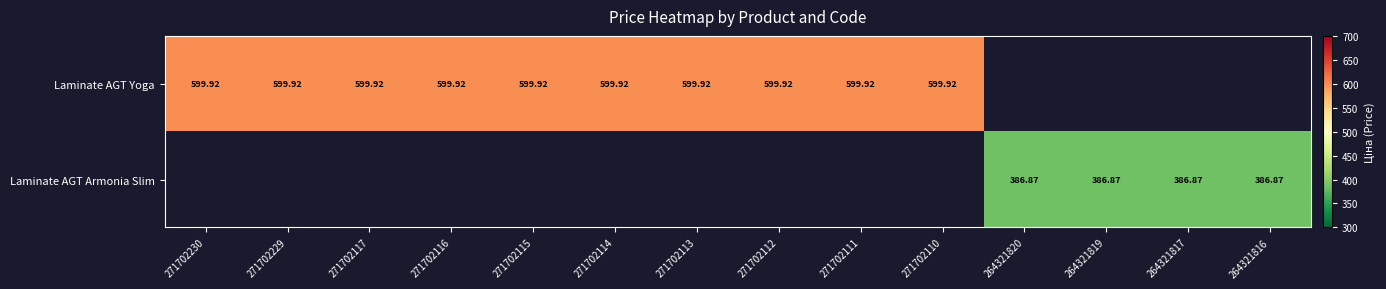

At which category does the chart reach its minimum across all series?

264321820